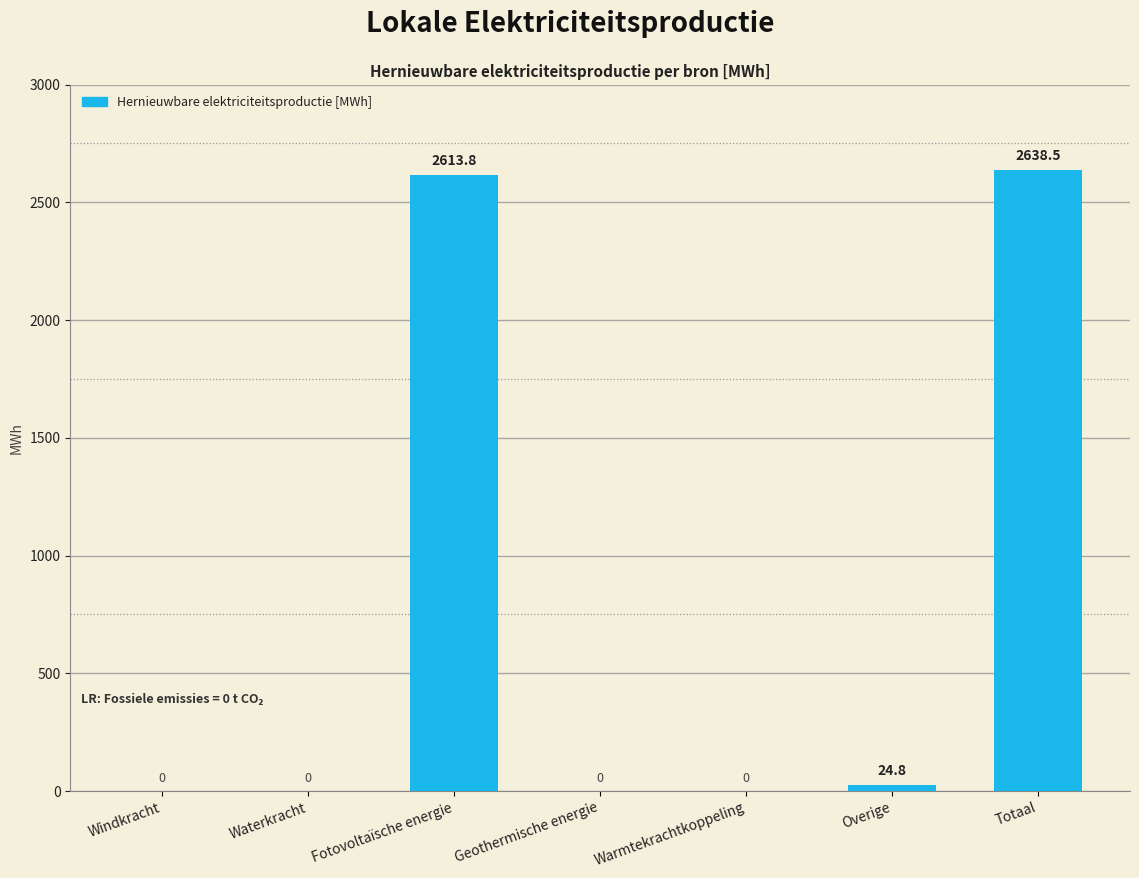

What is the maximum value shown in the chart?

2638.5